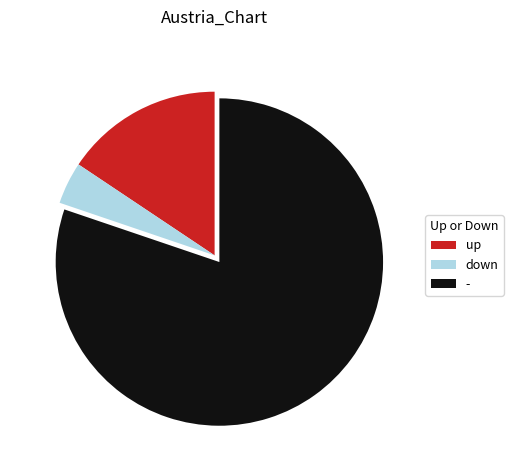

Is it true that - is 86% of the pie?

False